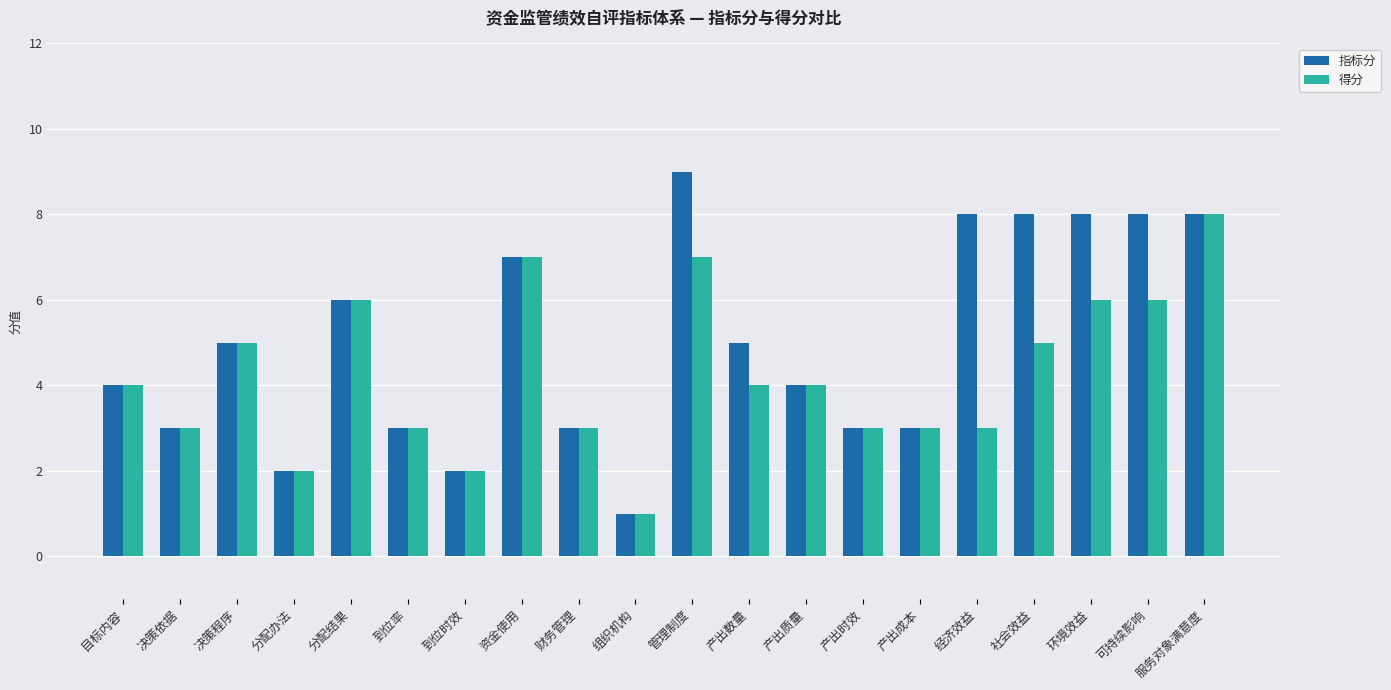

The 指标分 series shows 8 at 产出数量. True or false?

False